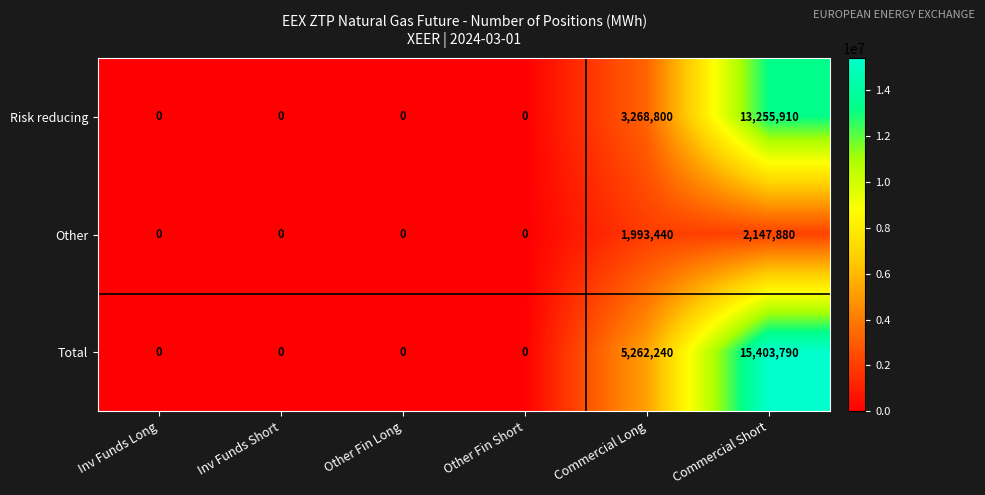

Rank the series by their maximum value, from highest to lowest.

Total, Risk reducing, Other